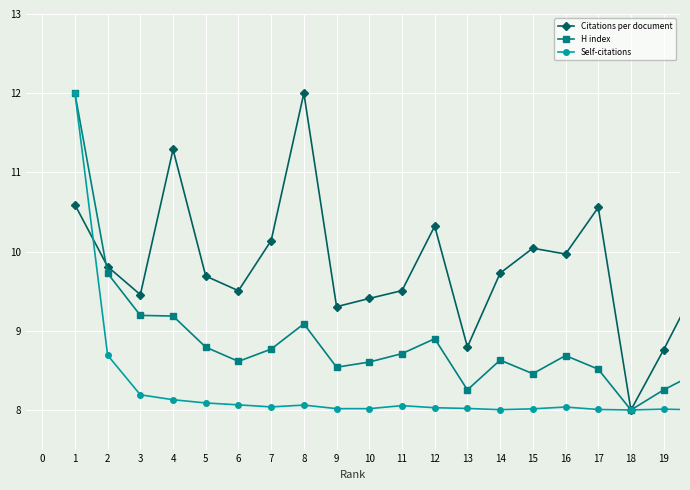

List the series in order of their overall mean, highest first.

Citations per document, H index, Self-citations